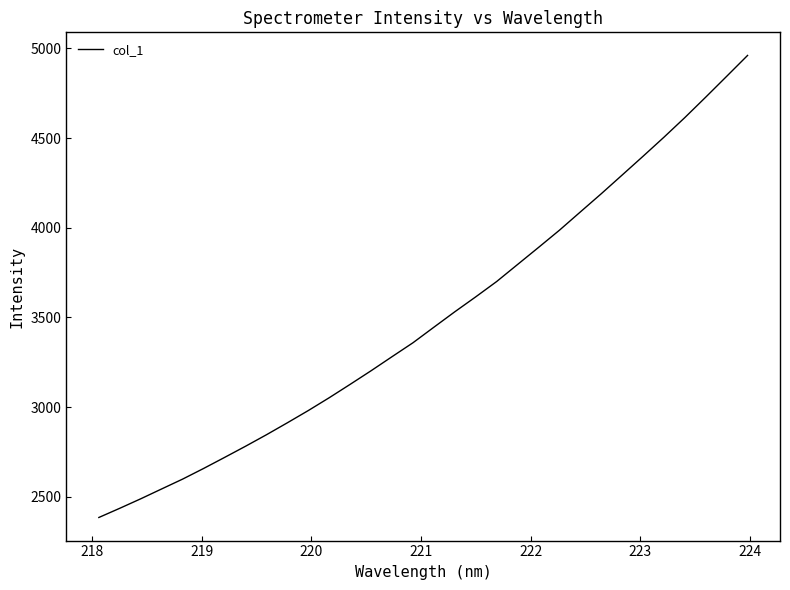

What is the smallest value displayed?

2384.3